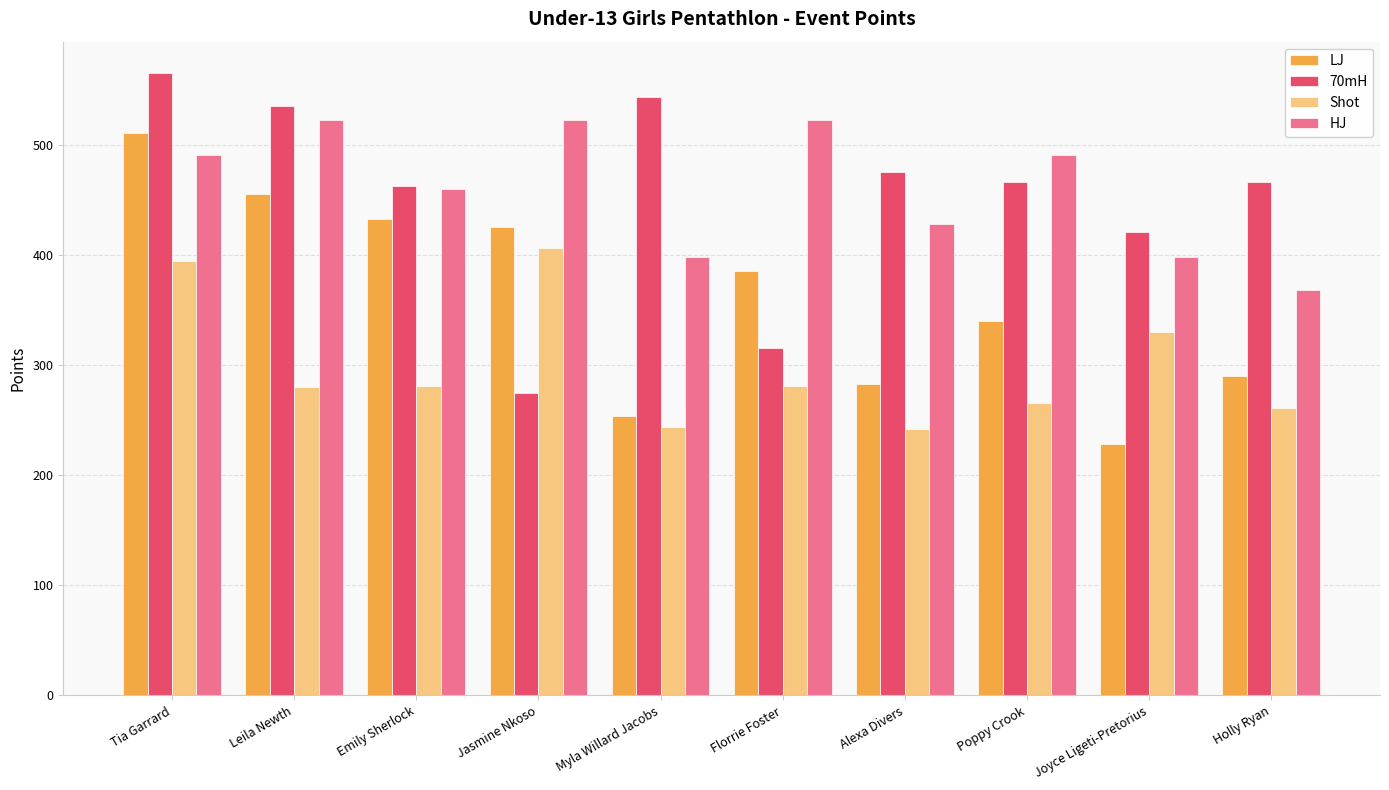

The 70mH series shows 918 at Myla Willard Jacobs. True or false?

False